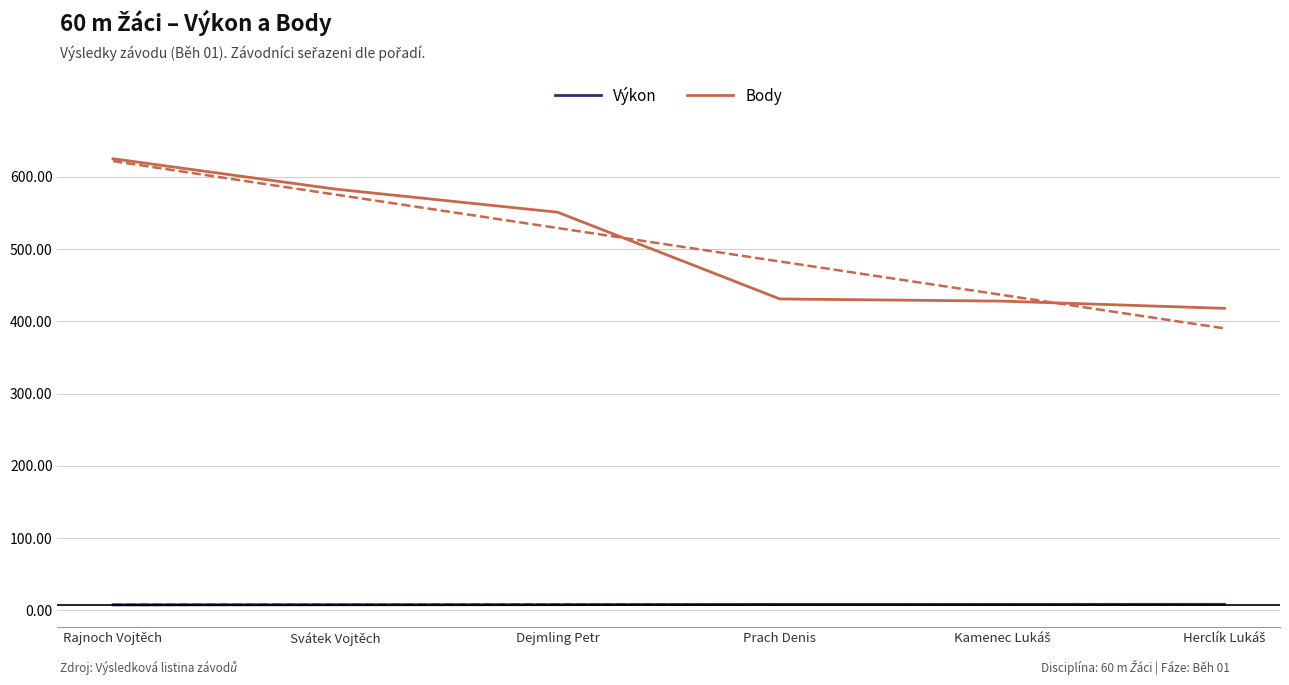

What is the average value of the Výkon series?

8.2